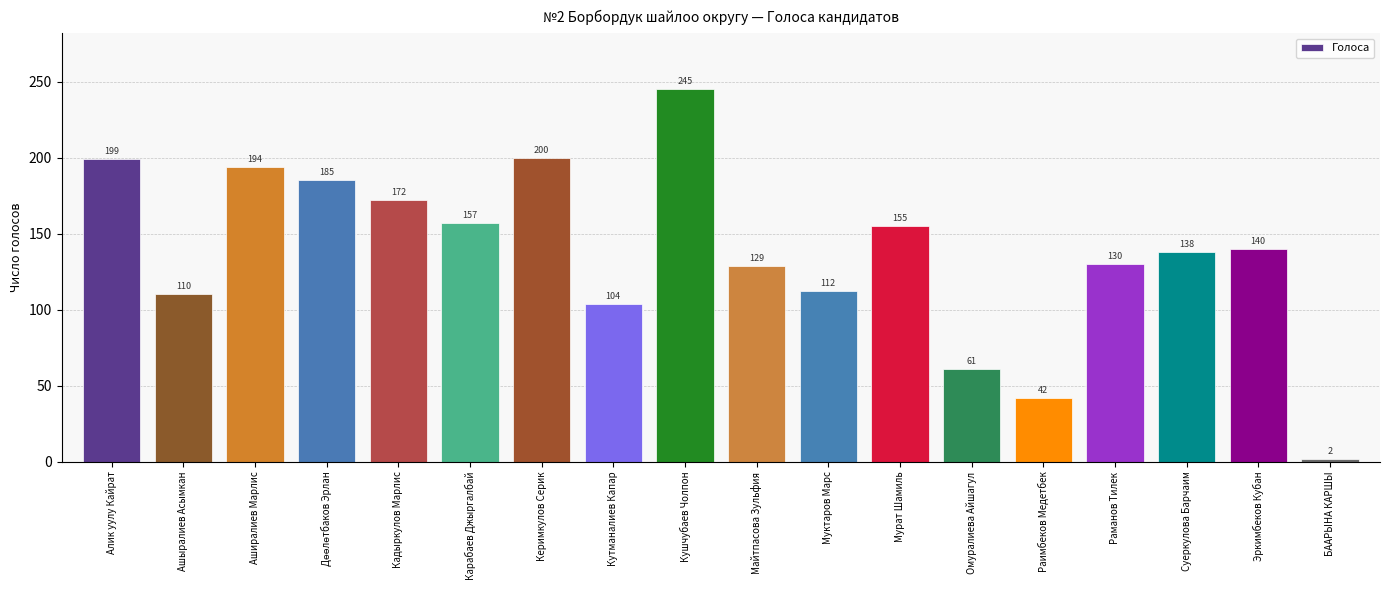

True or false: the data shows 42 at Раимбеков Медетбек.

True